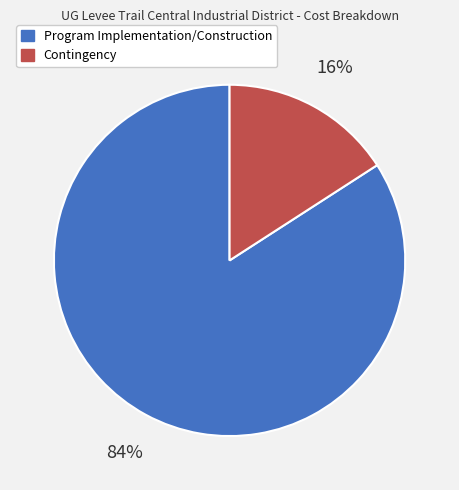

The Contingency slice represents 16% of the pie. True or false?

True